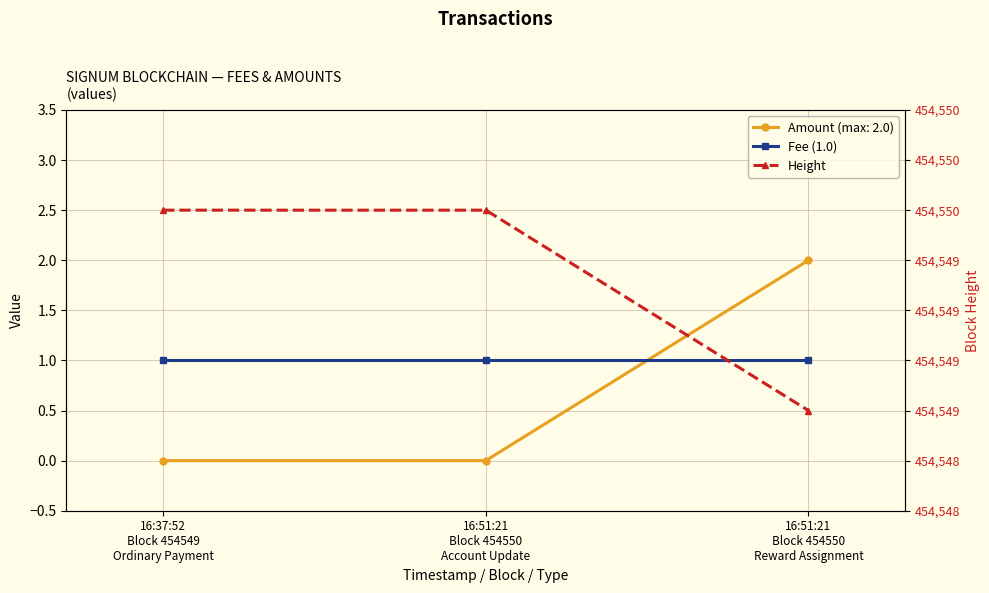

At which category is the sum across all series the highest?

16:37:52
Block 454549
Ordinary Payment